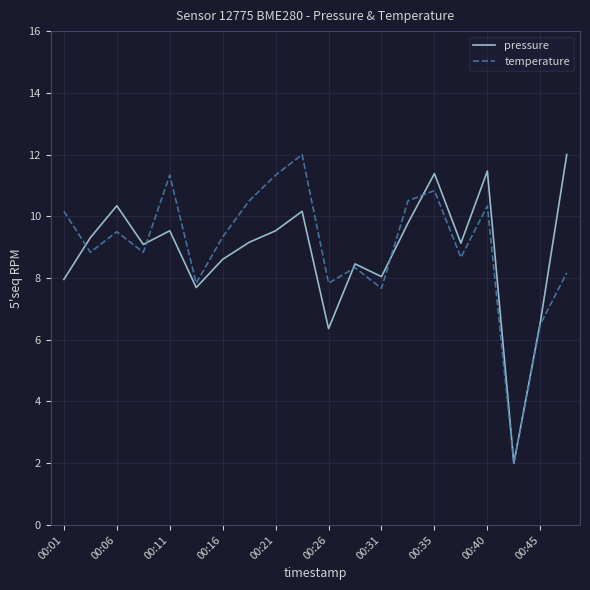

What is the minimum value for pressure?

2.0